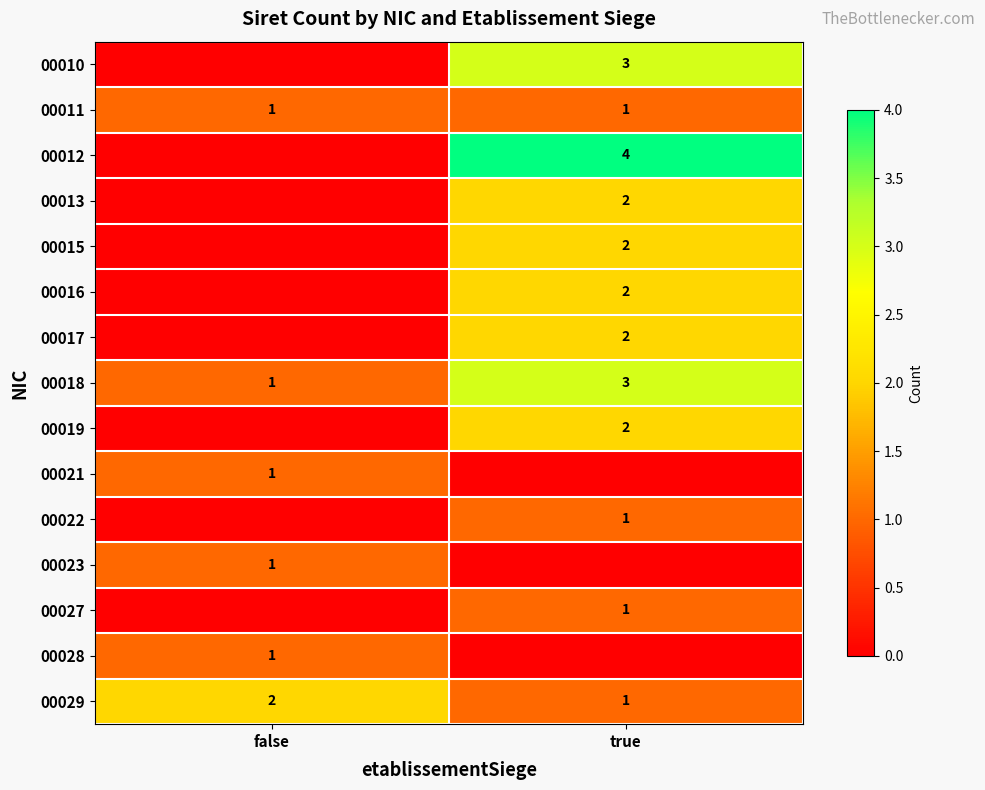

At which label is 00018 closest to 2?

false